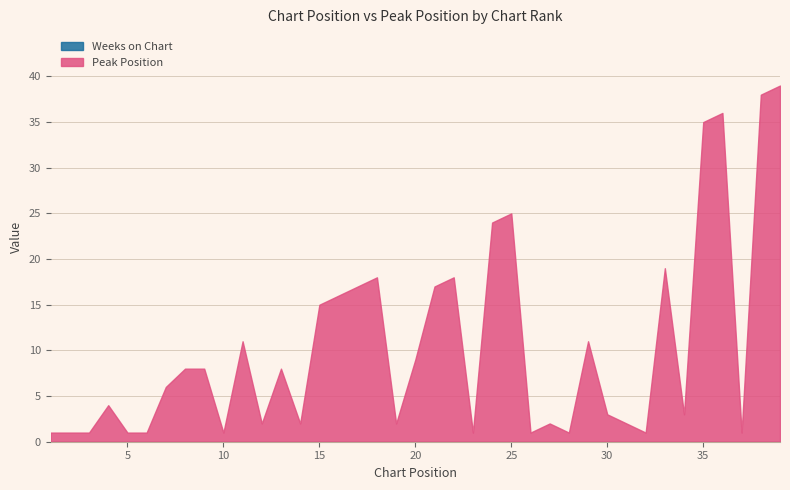

Rank the categories by Peak Position value from highest to lowest.

39, 38, 36, 35, 25, 24, 33, 18, 22, 17, 21, 16, 15, 11, 29, 20, 8, 9, 13, 7, 4, 30, 34, 12, 14, 19, 27, 31, 1, 2, 3, 5, 6, 10, 23, 26, 28, 32, 37